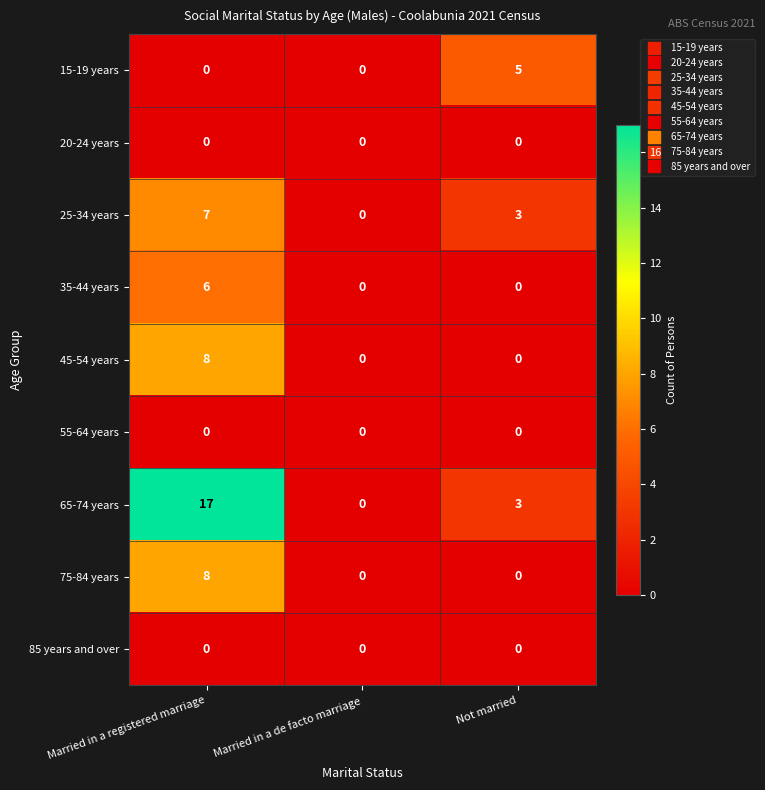

At how many categories does at least one series exceed 13?

1